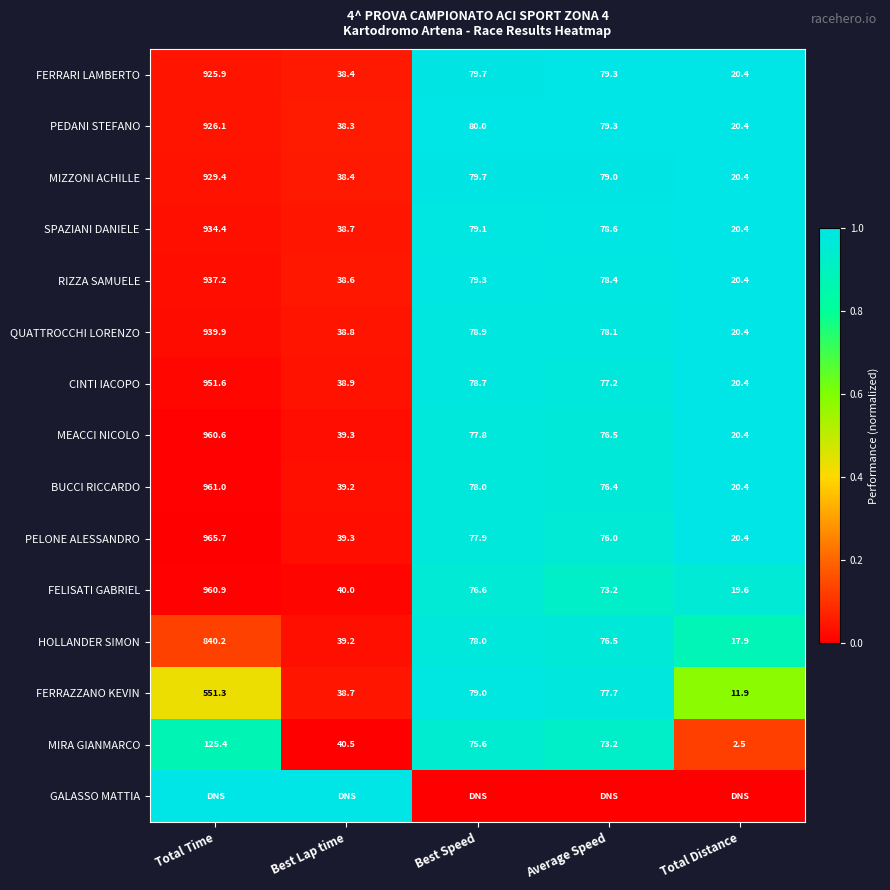

Is it true that RIZZA SAMUELE equals 937.2 at Total Time?

True